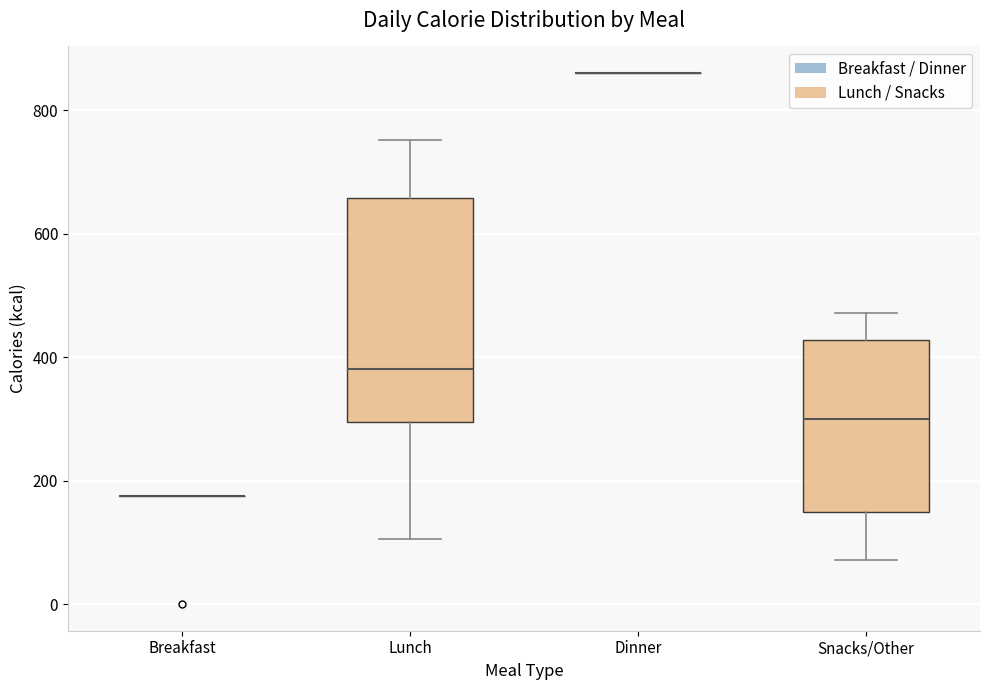

Where is the lower edge of the box for Snacks/Other on the y-axis? The values are not printed on the chart, so give them approximately, as read against the axis.

160